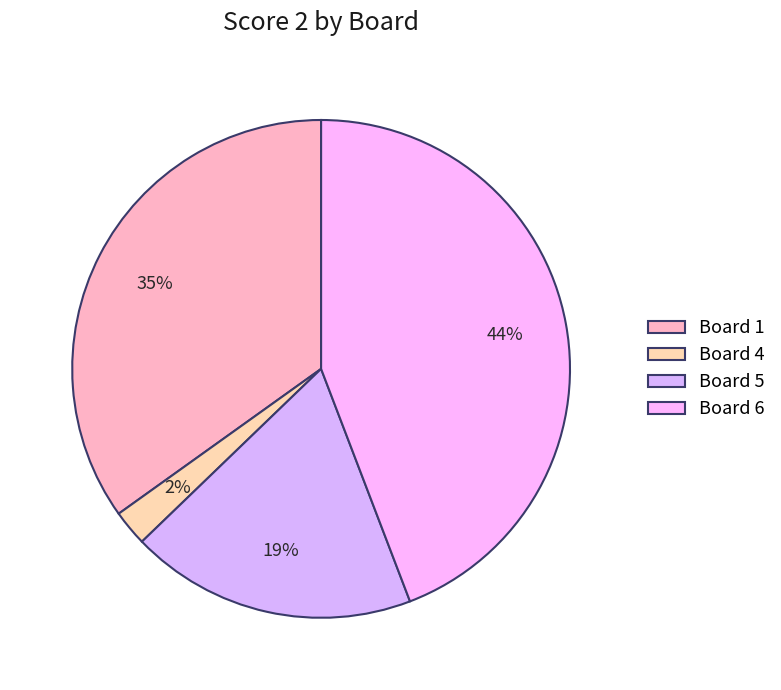

How many slices are in this pie chart?

4